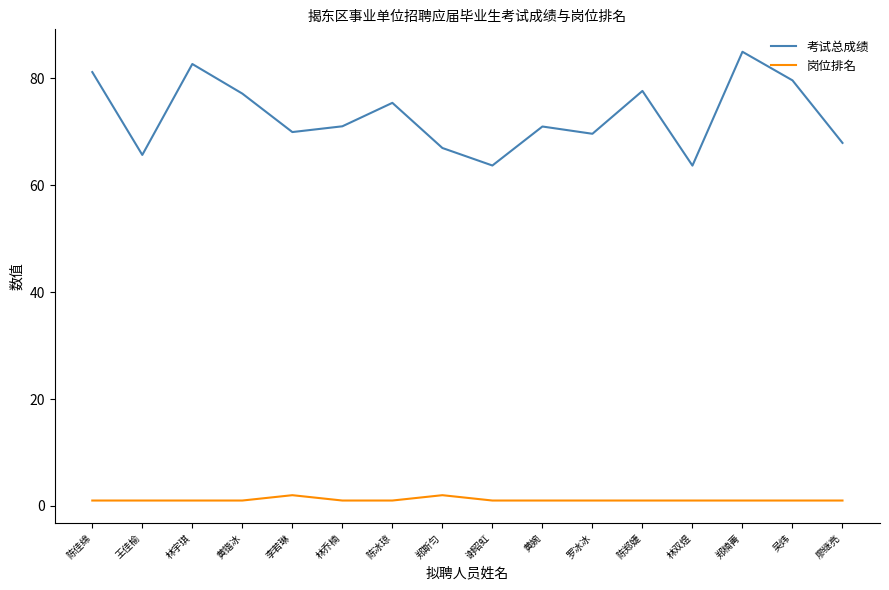

Which series changed the most between 黄锴冰 and 郑楠菁?

考试总成绩